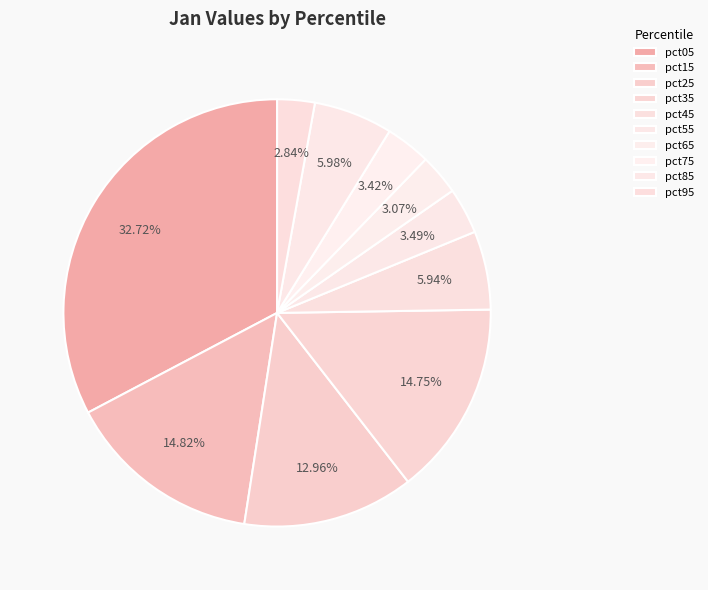

How many slices are in this pie chart?

10